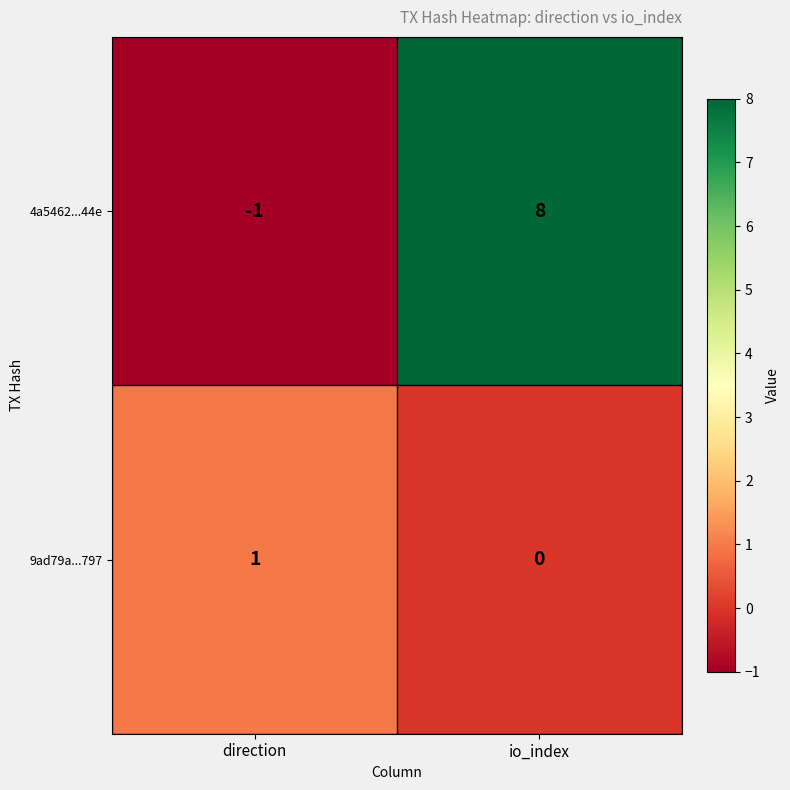

Which series changed the most between direction and io_index?

4a5462...44e